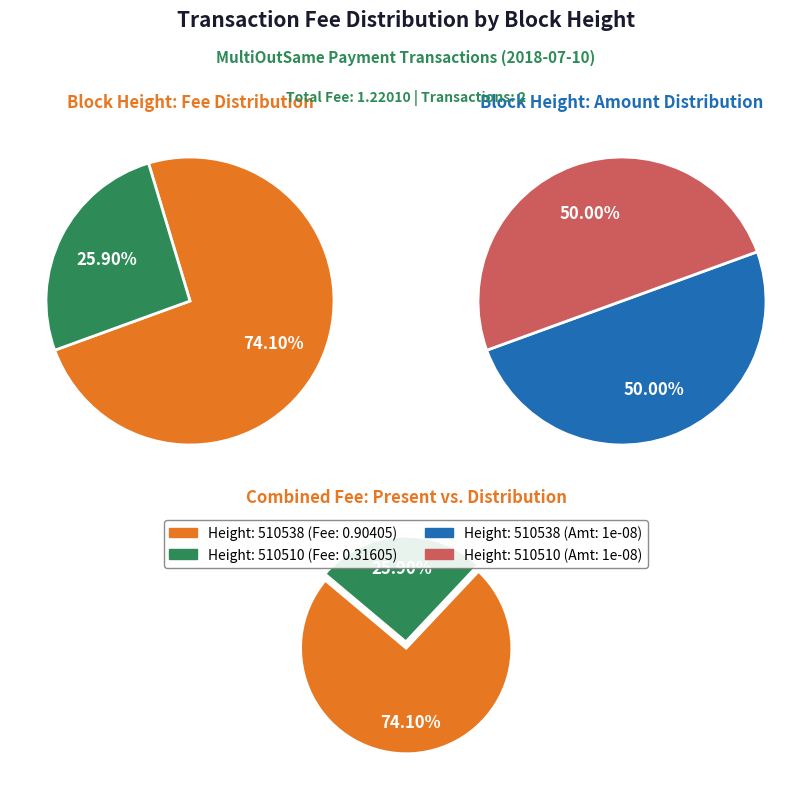

To the nearest percent, what is the difference between the largest and smallest slice percentages?

48%